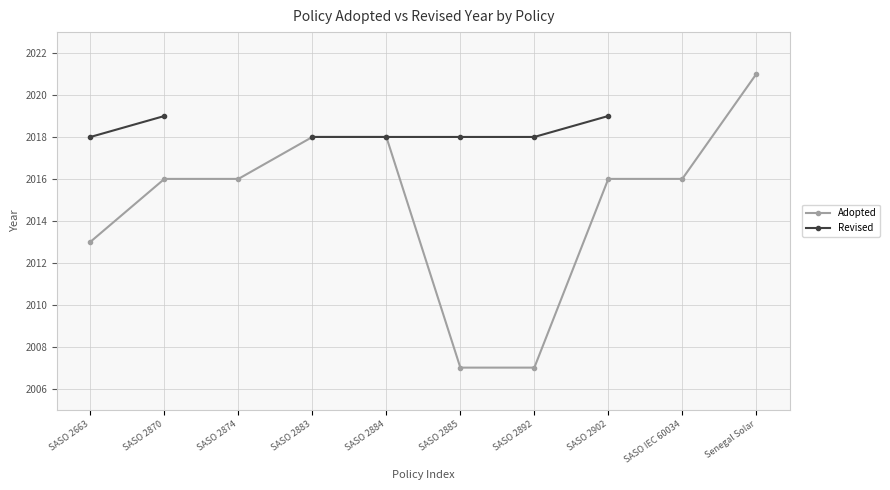

How many series are shown in this chart?

2